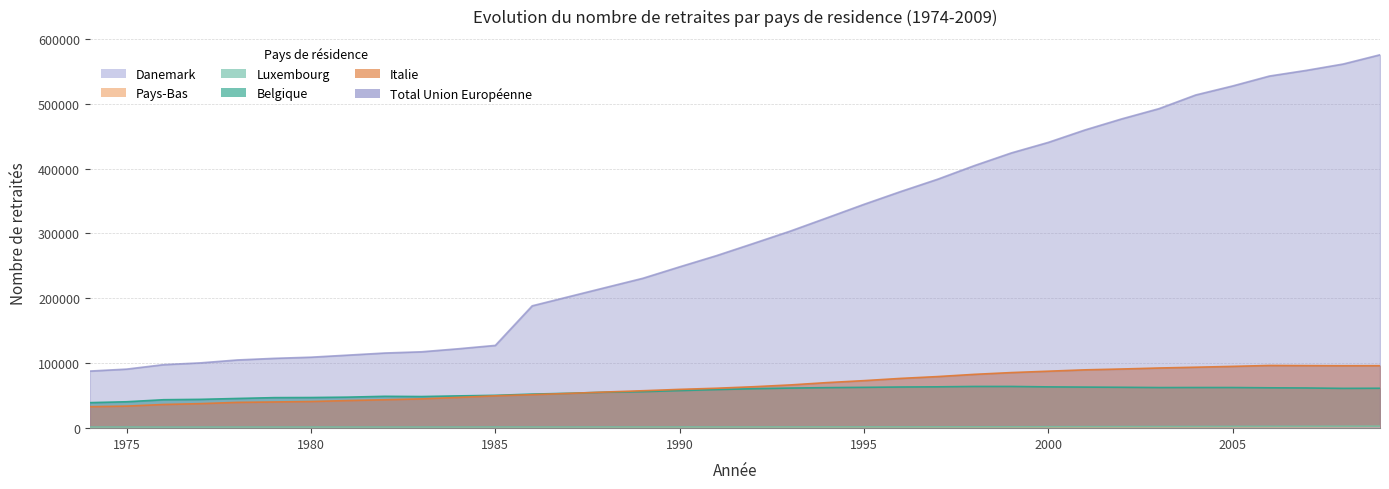

Where is Belgique nearest to the value 51771?

1986